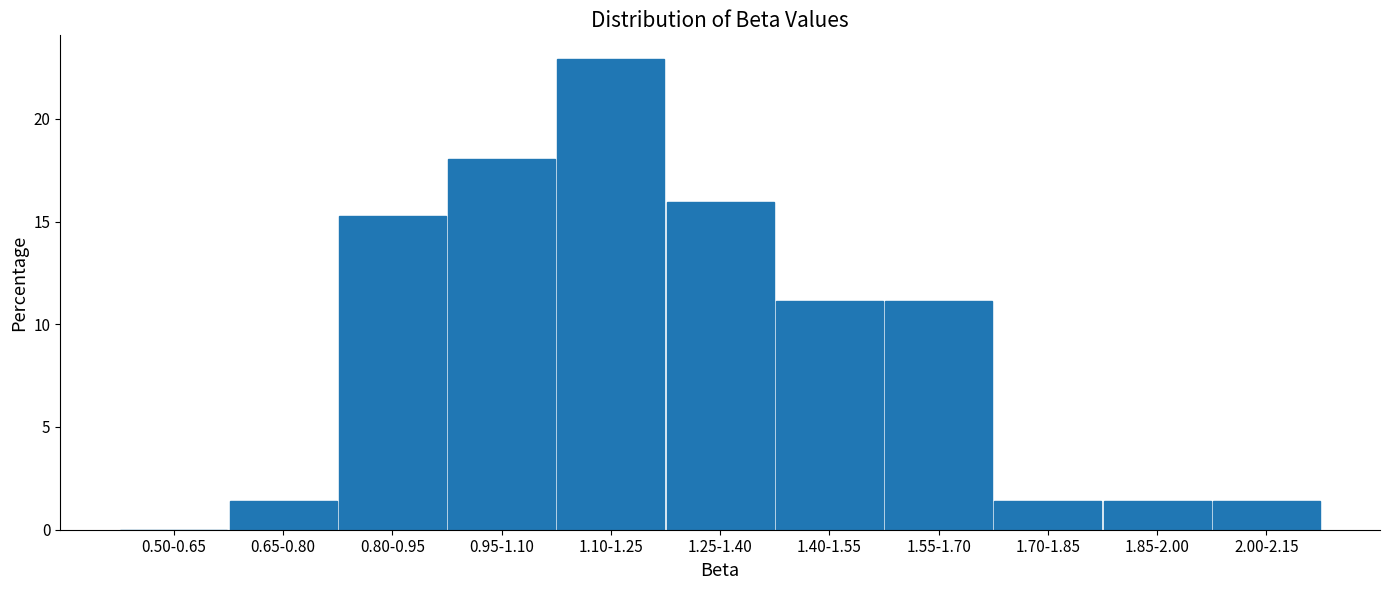

Reading left to right, what are all the values shown in this chart?

0.50-0.65=0.0	0.65-0.80=1.4	0.80-0.95=15.3	0.95-1.10=18.1	1.10-1.25=22.9	1.25-1.40=16.0	1.40-1.55=11.1	1.55-1.70=11.1	1.70-1.85=1.4	1.85-2.00=1.4	2.00-2.15=1.4